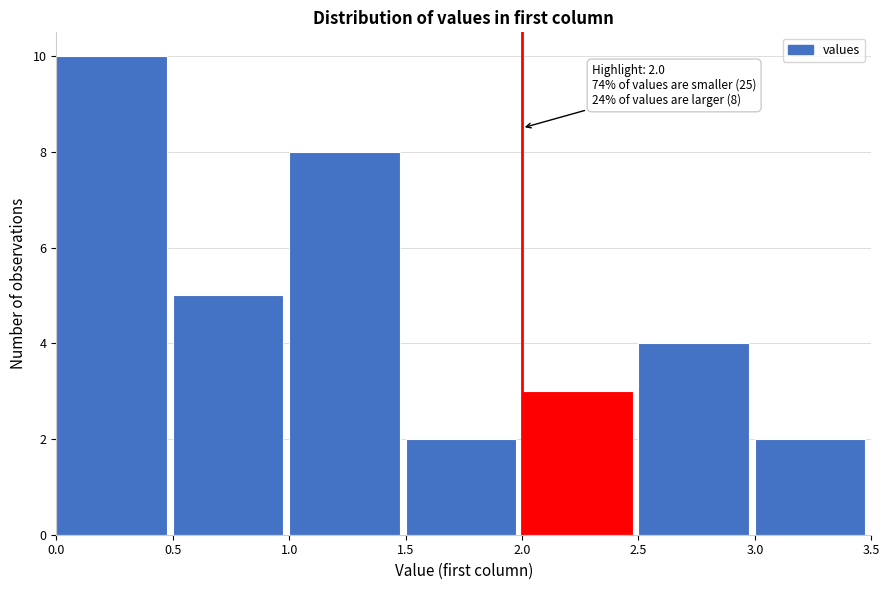

Which range on the x-axis has the tallest bar?

0.0 to 0.5